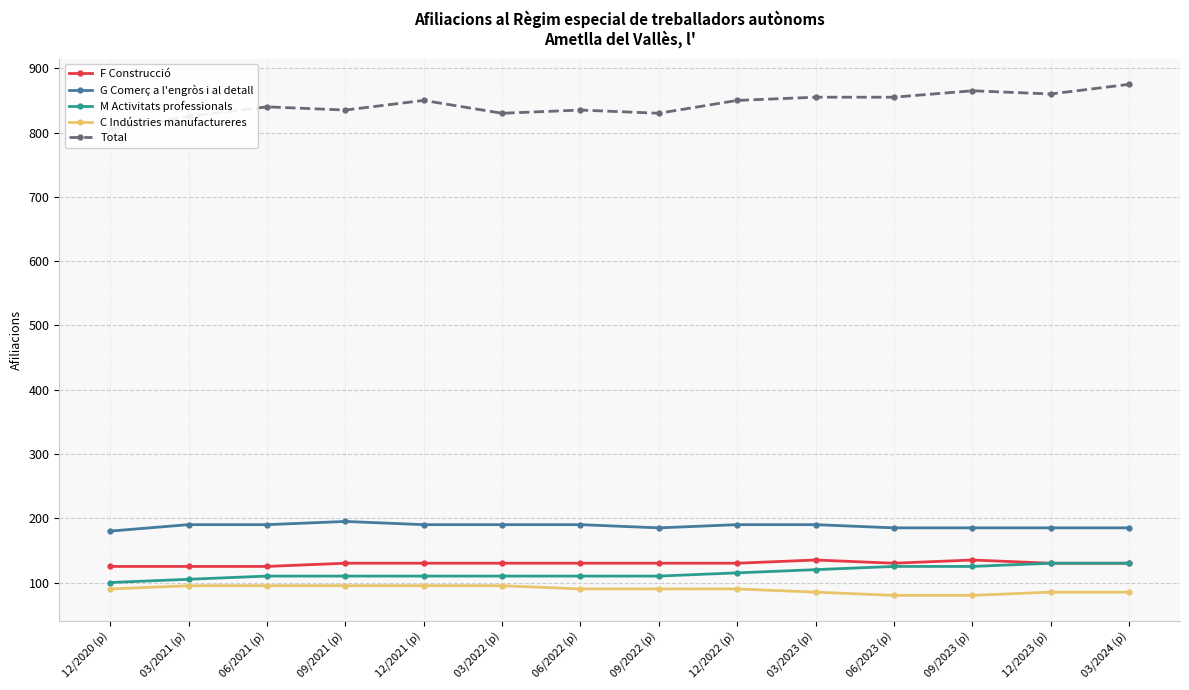

How many interior local peaks does the F Construcció series have?

2